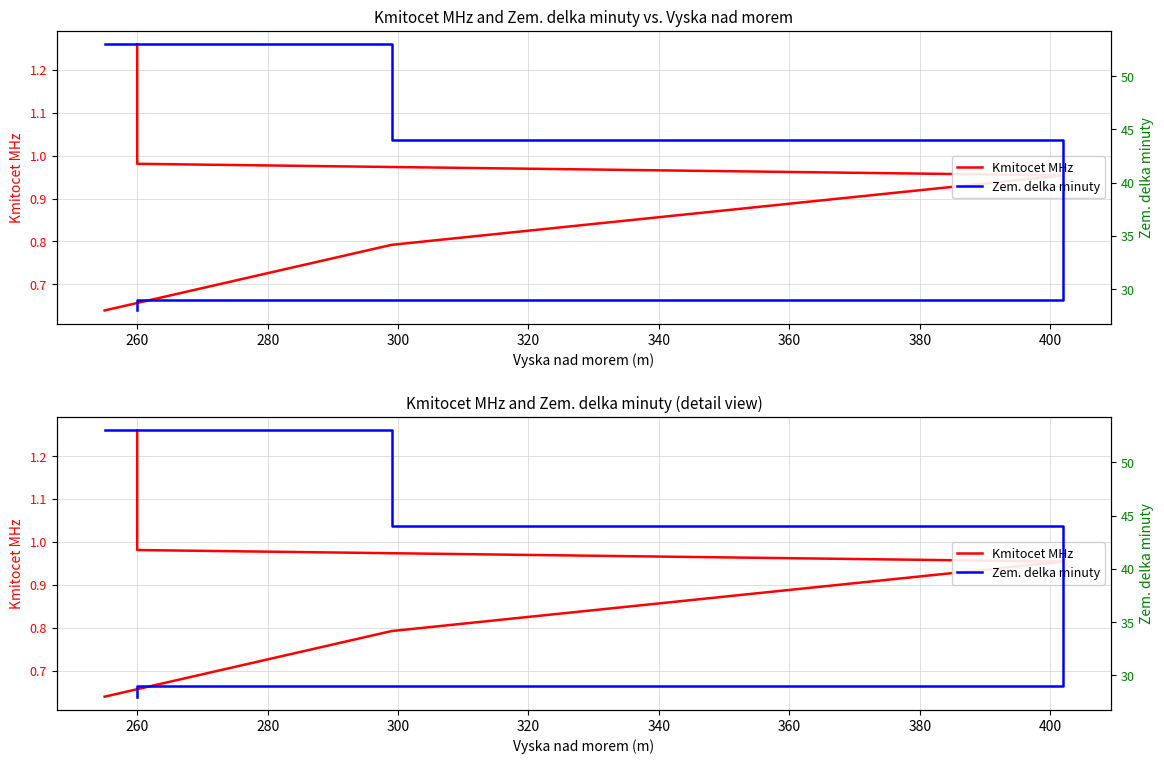

What is the sum of all Zem. delka minuty values?

182.0